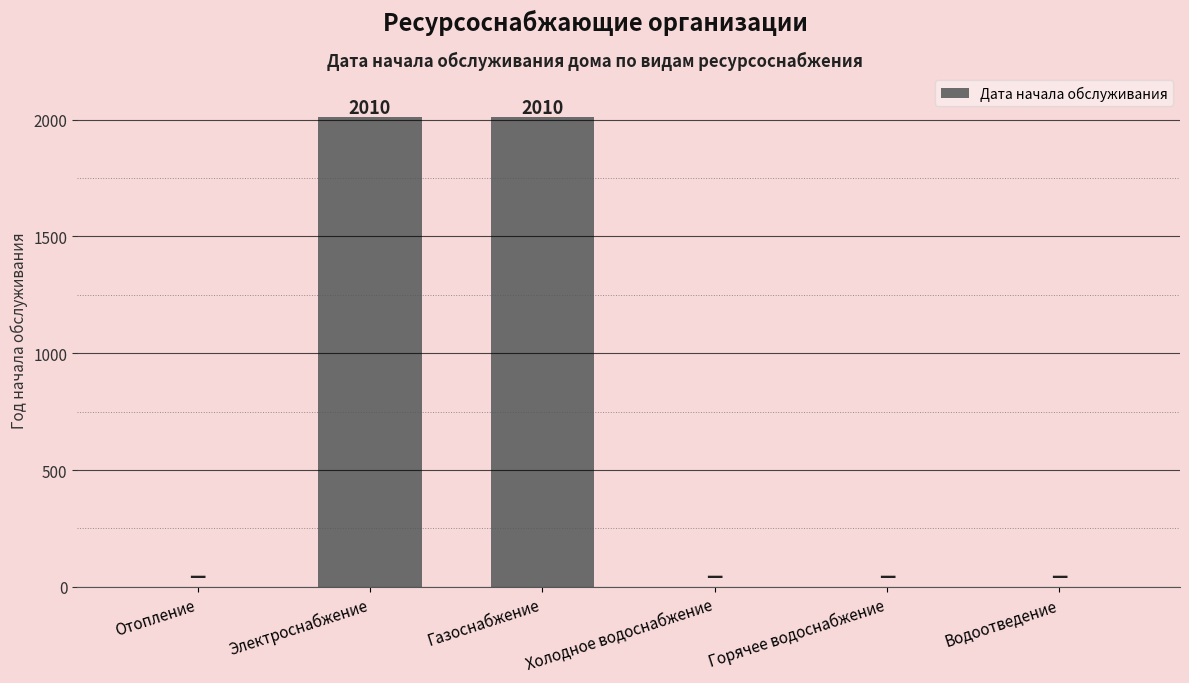

What is the greatest value displayed?

2010